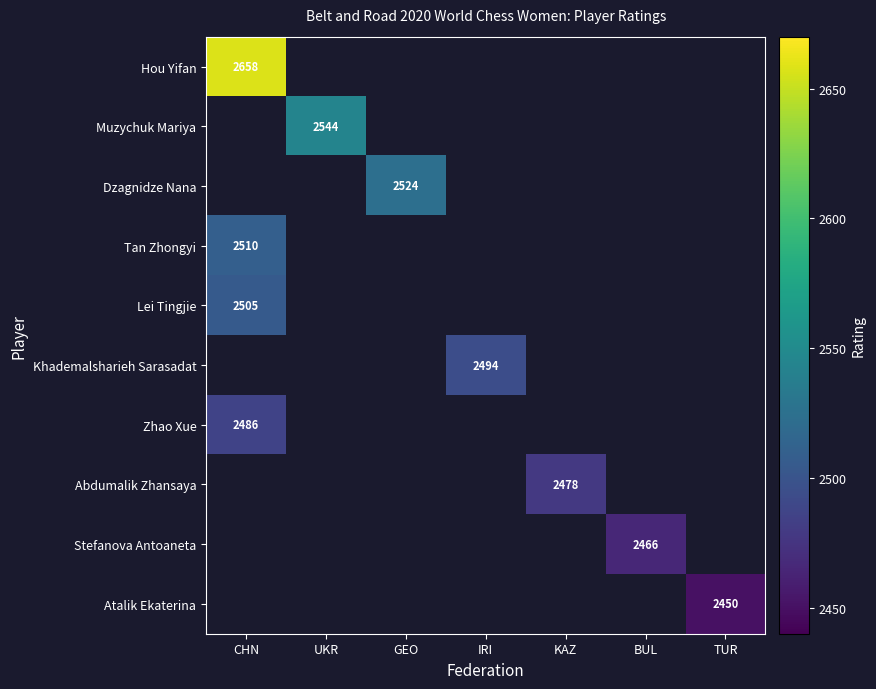

How many categories are shown in the chart?

7